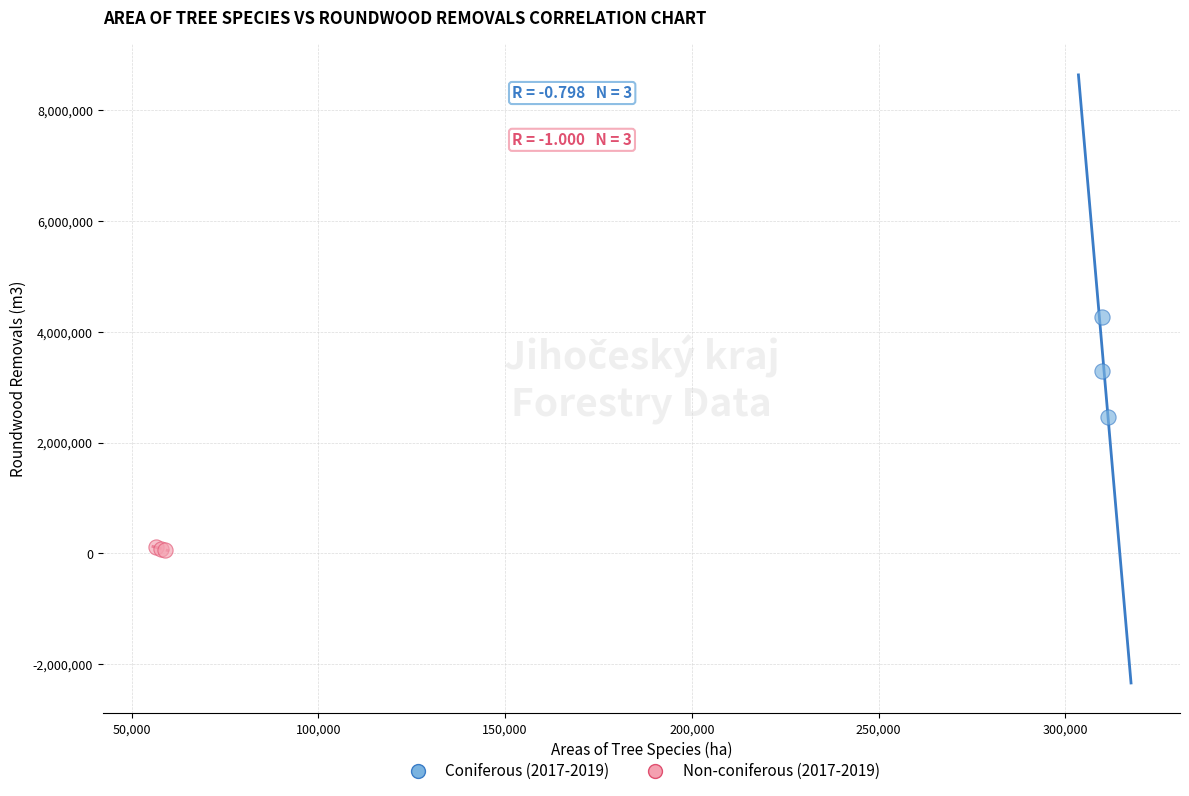

Which series has the largest Y range (max minus min)?

Coniferous (2017-2019)